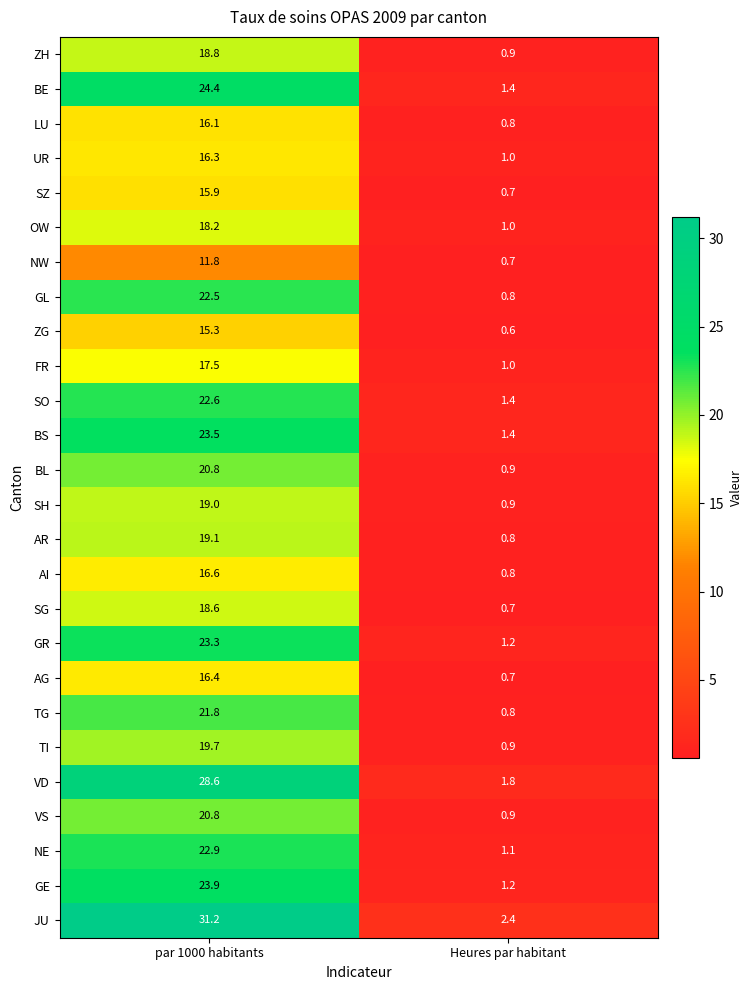

What is the total value across all series at Heures par habitant?

26.8